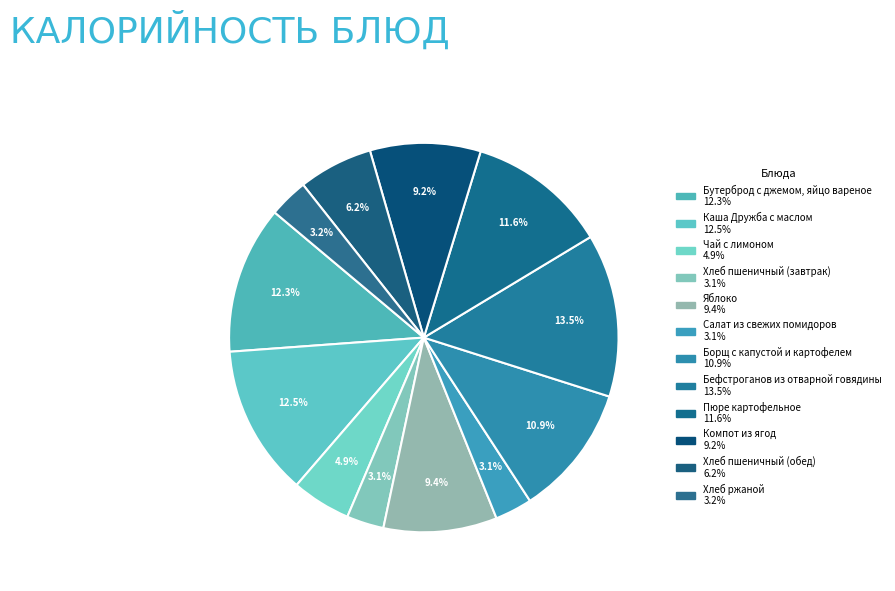

To the nearest percent, what portion does Бефстроганов из отварной говядины represent?

14%